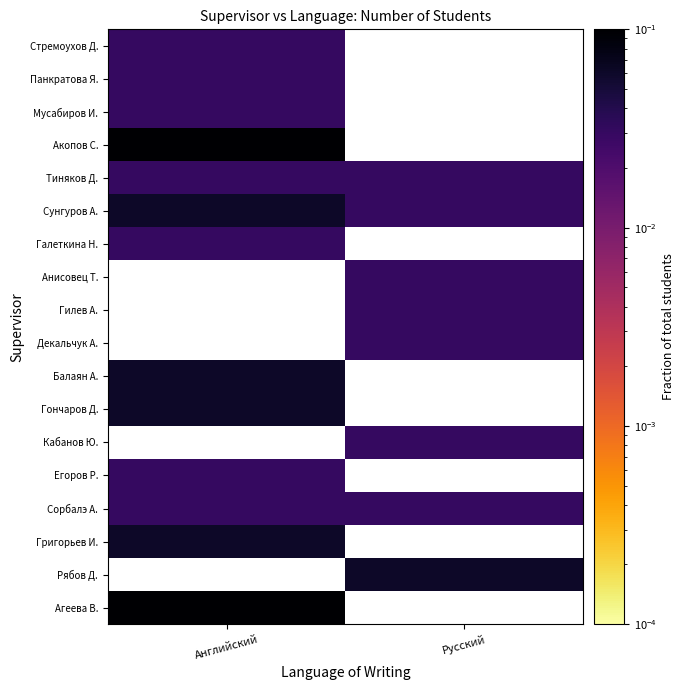

Rank the categories by Галеткина Н. value from lowest to highest.

Английский, Русский